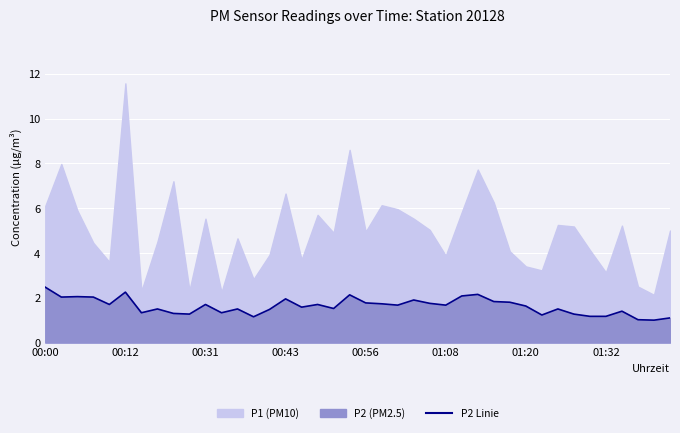

Approximately how many times larger is the value at 26 compared to 29?

1.2